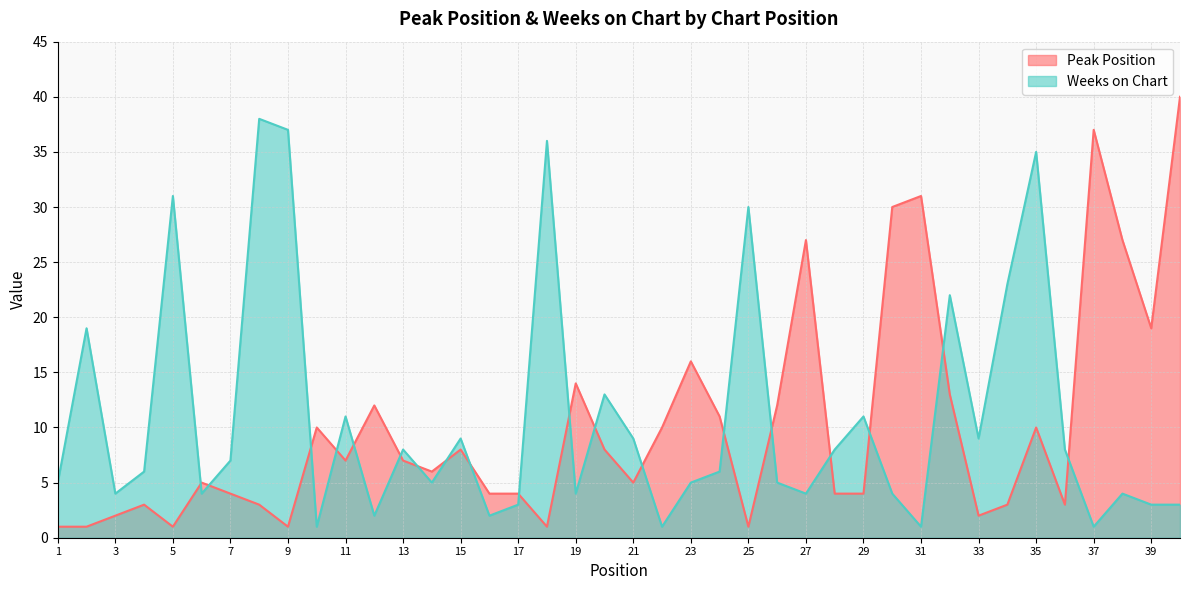

Where is the first local minimum for Weeks on Chart?

3